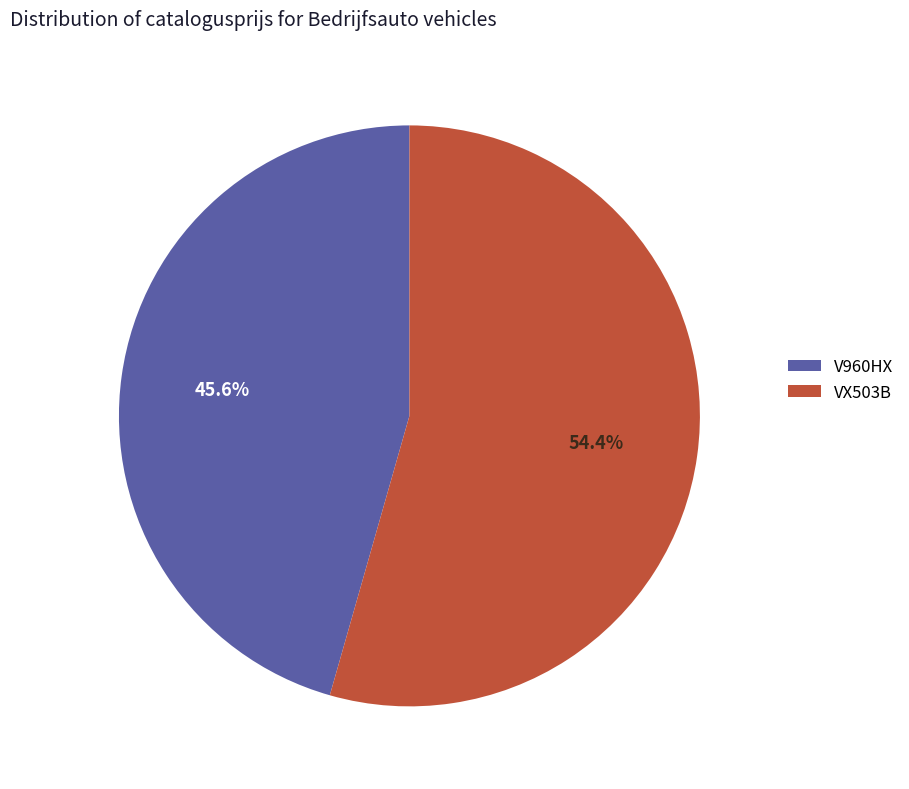

What is the ratio of the value at V960HX to the value at VX503B?

0.8